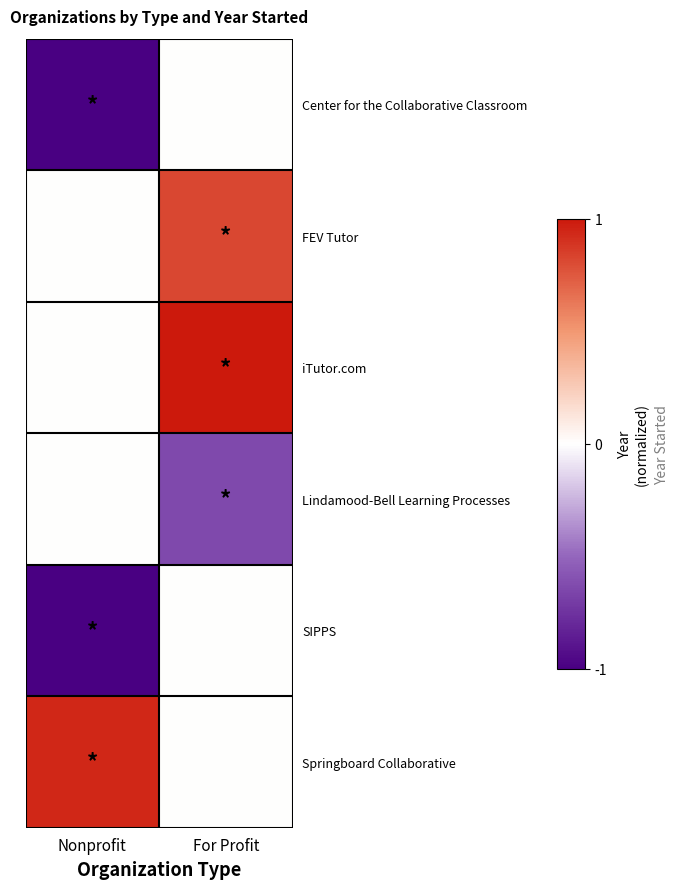

Count the number of data series in this chart.

6